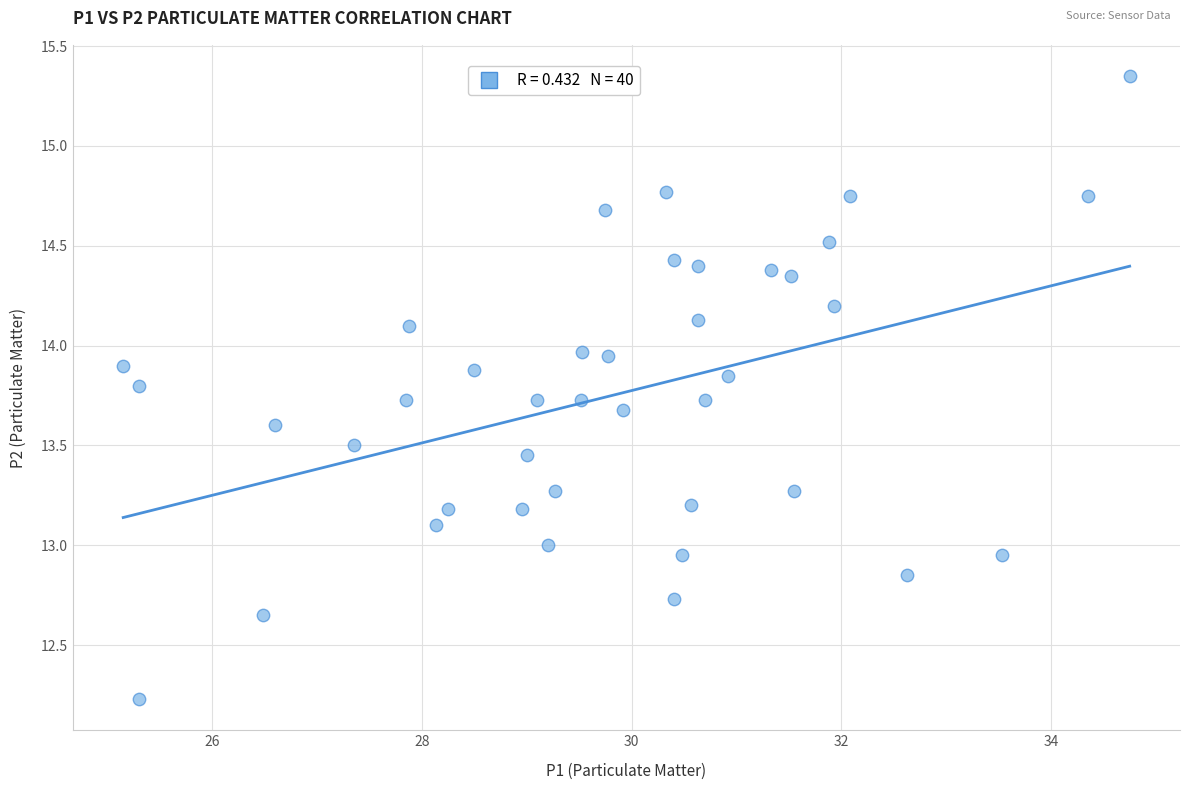

What is the range of Y values (max minus min)?

3.1